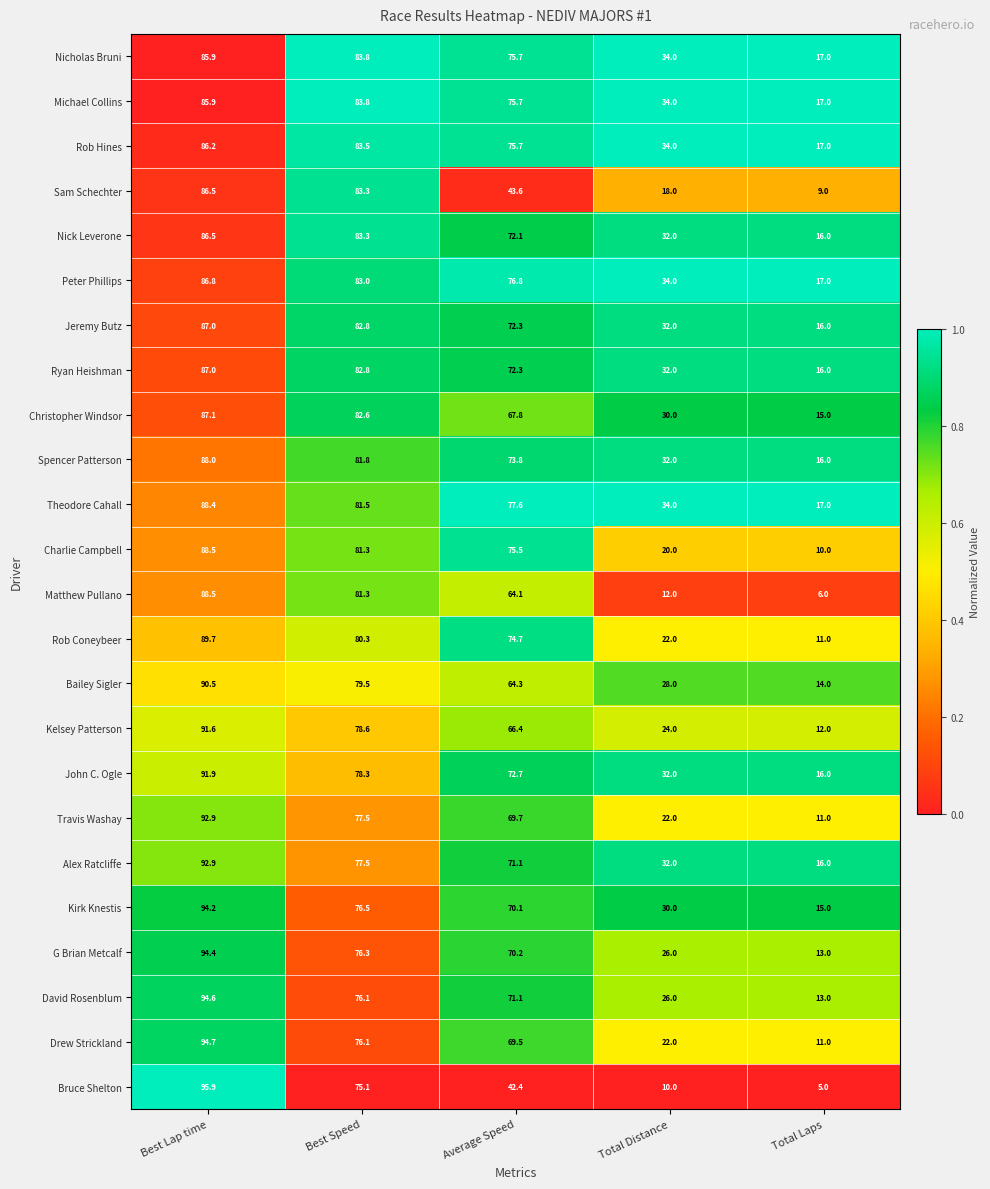

Read the Christopher Windsor value at Average Speed.

67.8